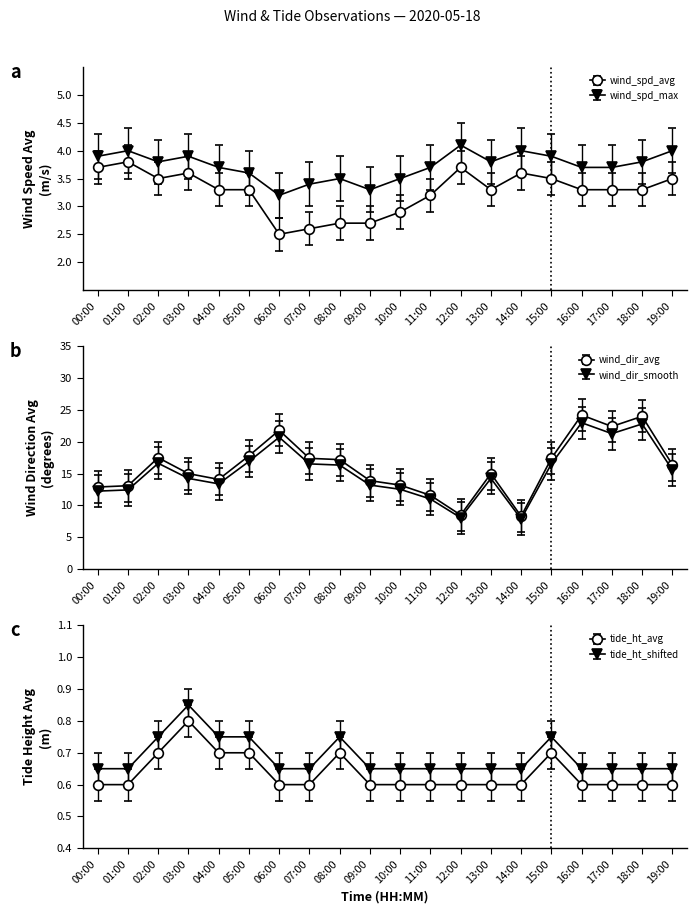

How many interior local peaks does the wind_spd_max_proxy series have?

5